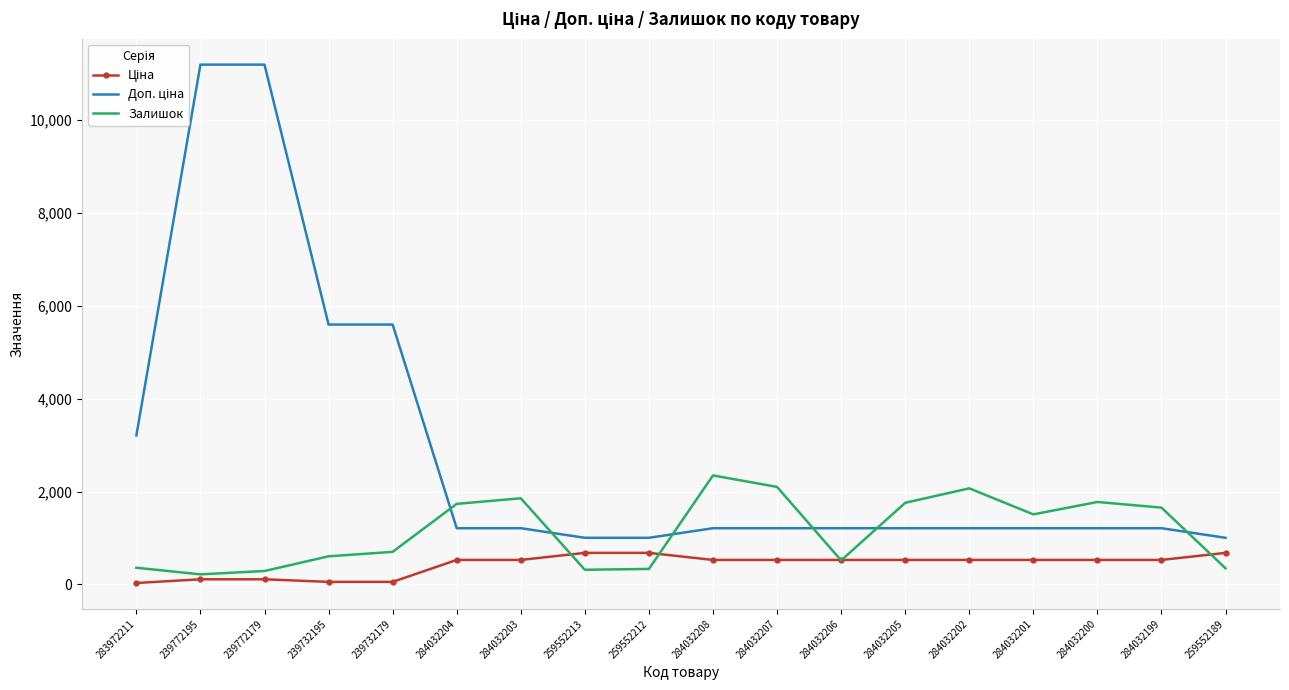

The Залишок series shows 2346.0 at 284032208. True or false?

True